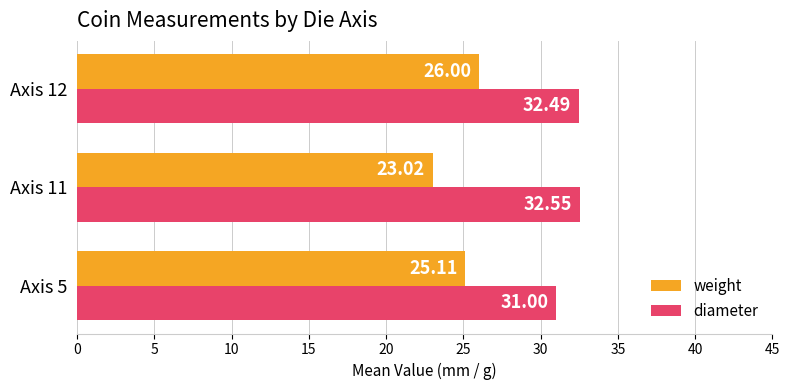

What is the sum of the weight values at Axis 12 and Axis 5?

51.1